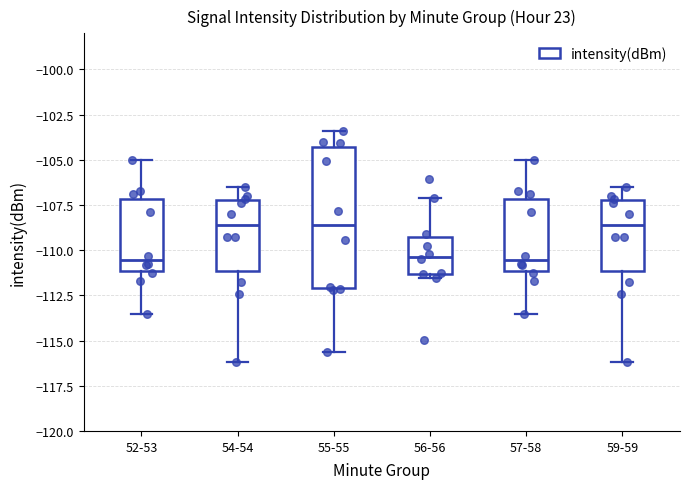

Where is the lower edge of the box for 56-56 on the y-axis? The values are not printed on the chart, so give them approximately, as read against the axis.

-111.5